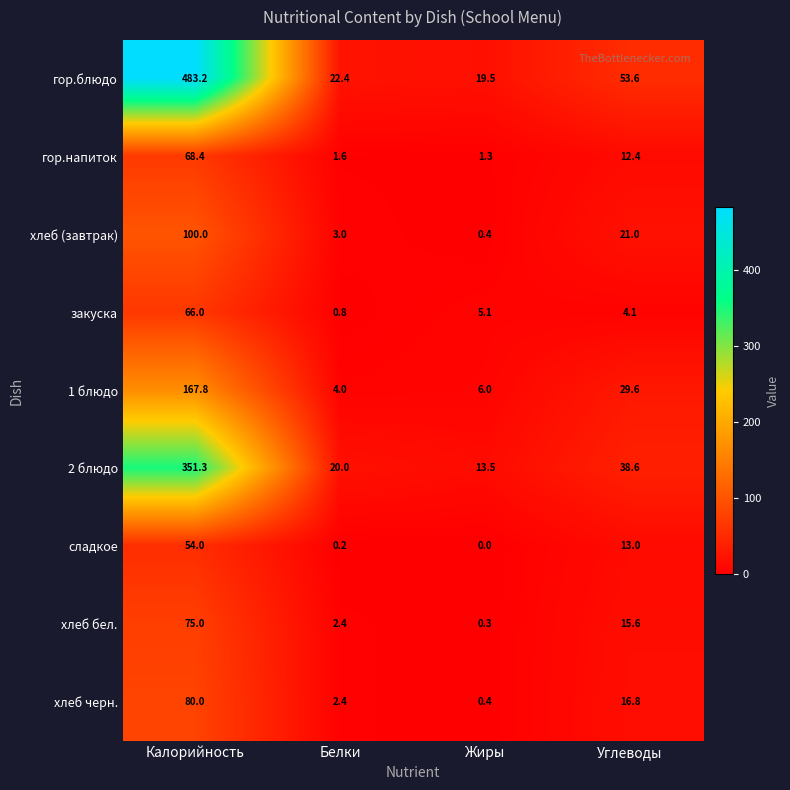

Rank the categories by хлеб бел. value from highest to lowest.

Калорийность, Углеводы, Белки, Жиры